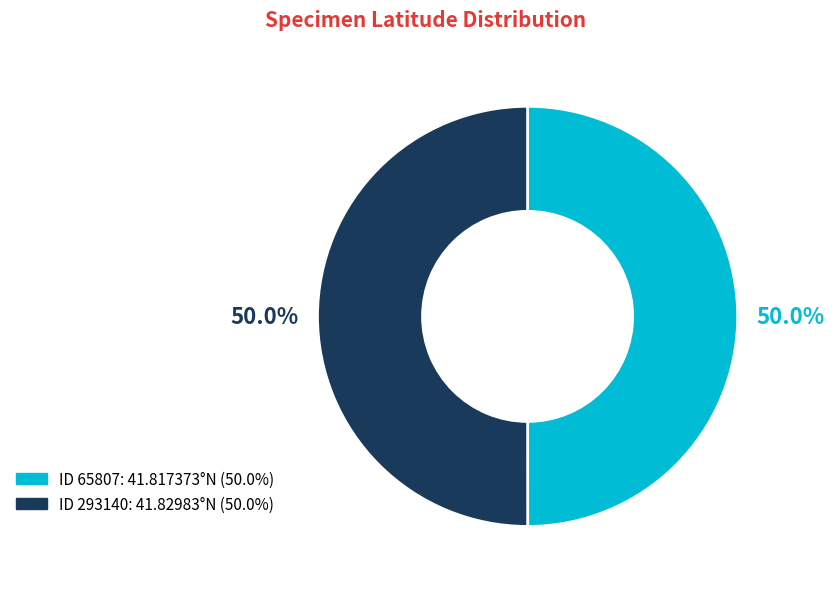

Count the number of slices in the pie.

2